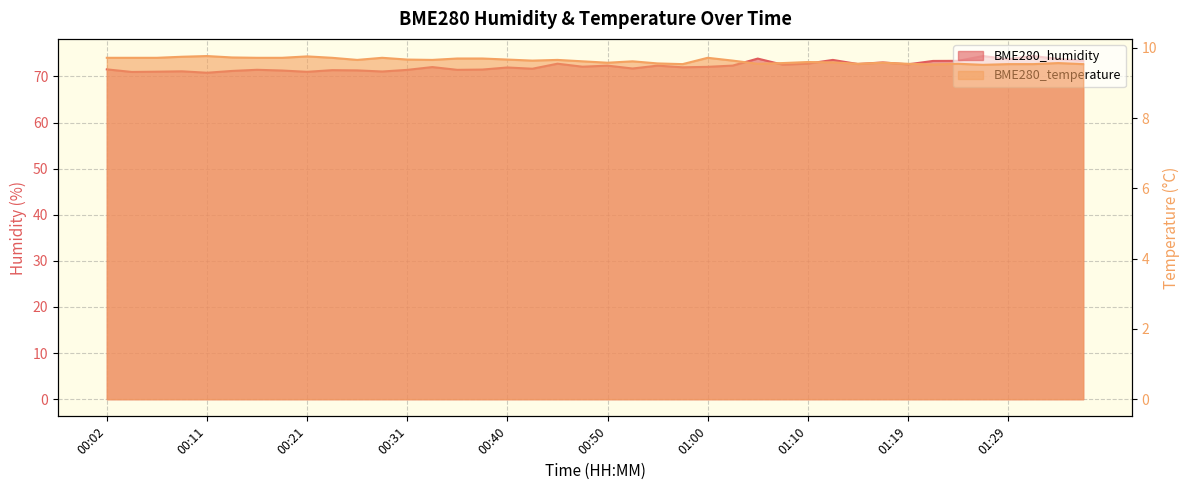

Which category has the highest value in the BME280_humidity series?

01:27